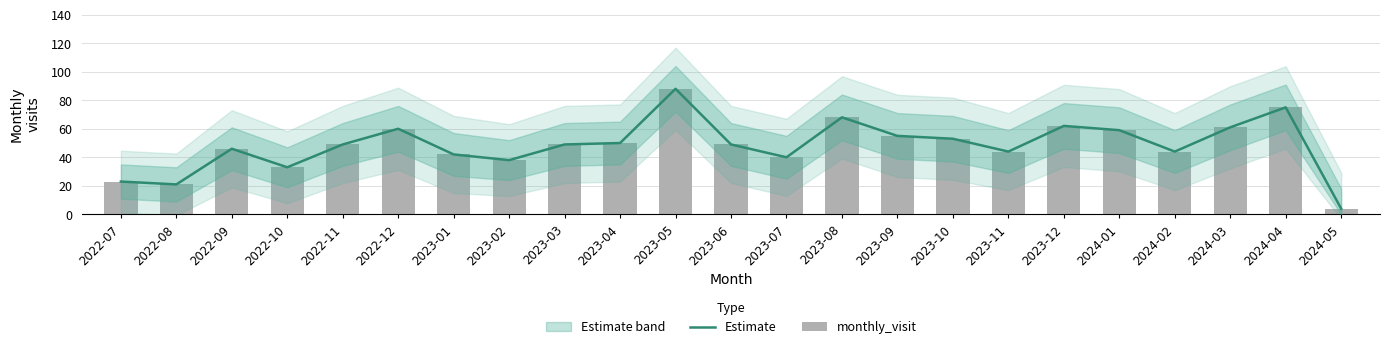

What is the label of the 11th bar from the left?

2023-05